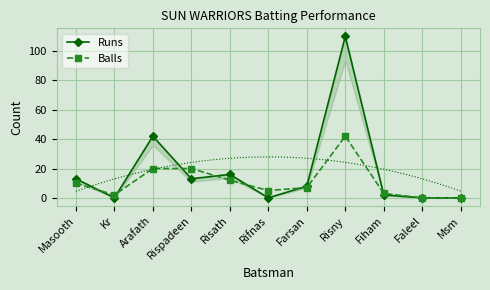

Which category has the lowest value in the Runs series?

Kr